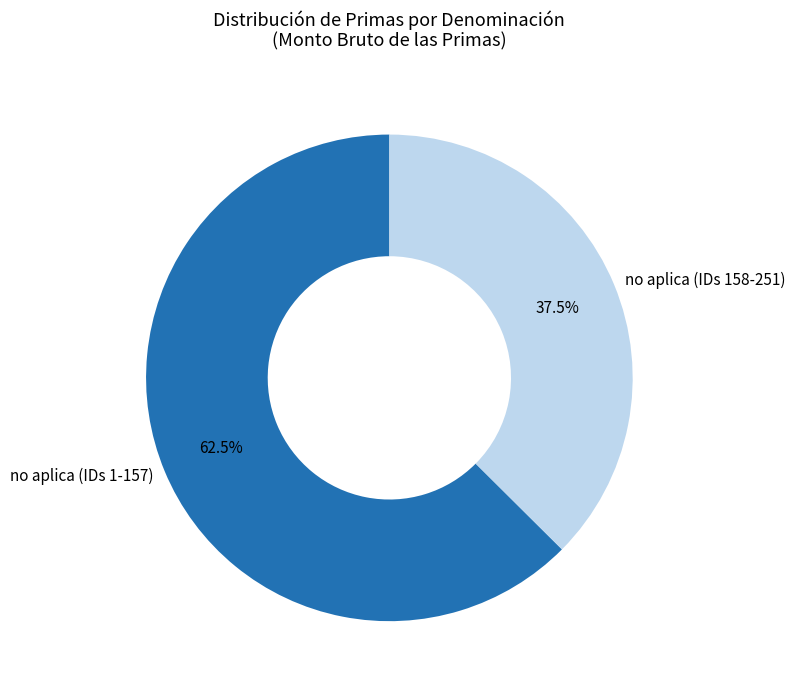

Which has a higher value, no aplica (IDs 158-251) or no aplica (IDs 1-157)?

no aplica (IDs 1-157)